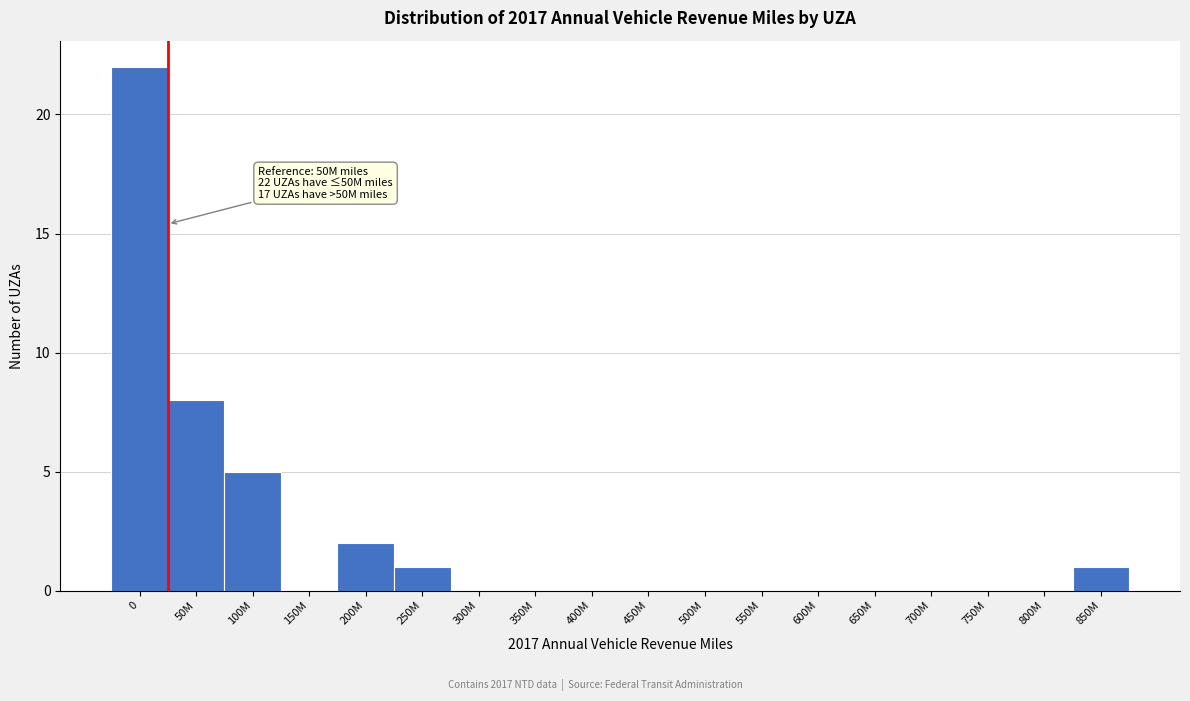

Reading right to left, transcribe all the data shown in this chart.

850M=1	800M=0	750M=0	700M=0	650M=0	600M=0	550M=0	500M=0	450M=0	400M=0	350M=0	300M=0	250M=1	200M=2	150M=0	100M=5	50M=8	0=22